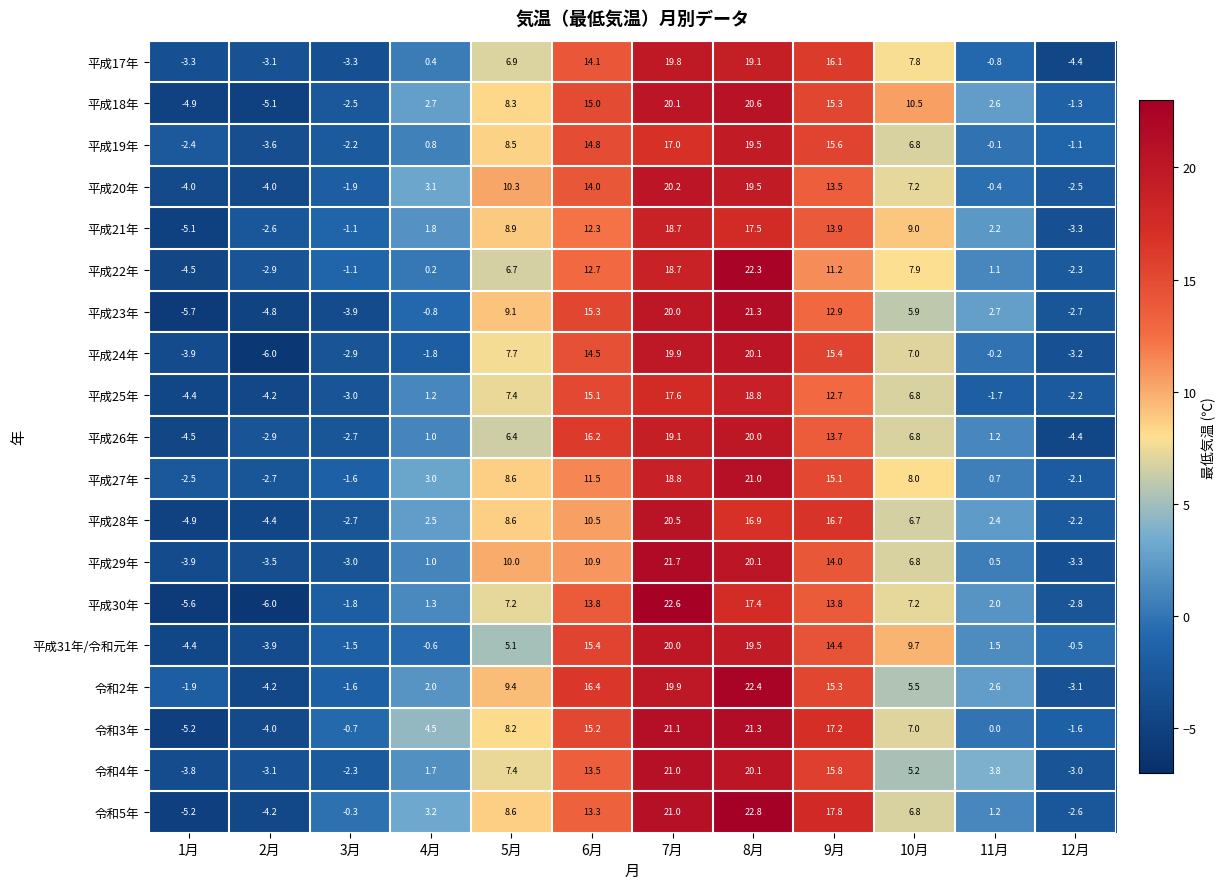

Which series has the largest total across all categories?

令和3年